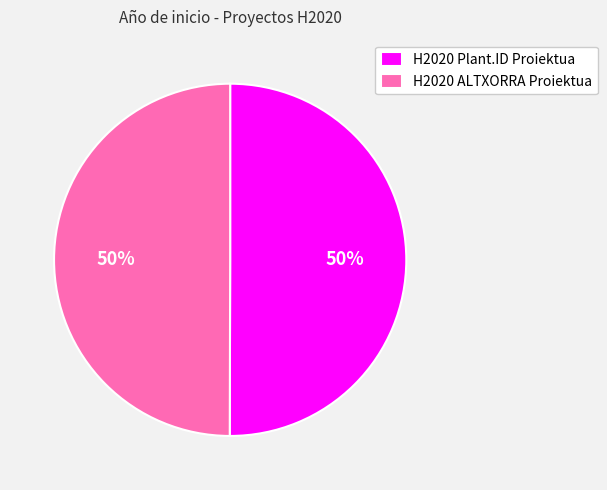

Do H2020 ALTXORRA Proiektua and H2020 Plant.ID Proiektua together represent more than half of the pie?

Yes